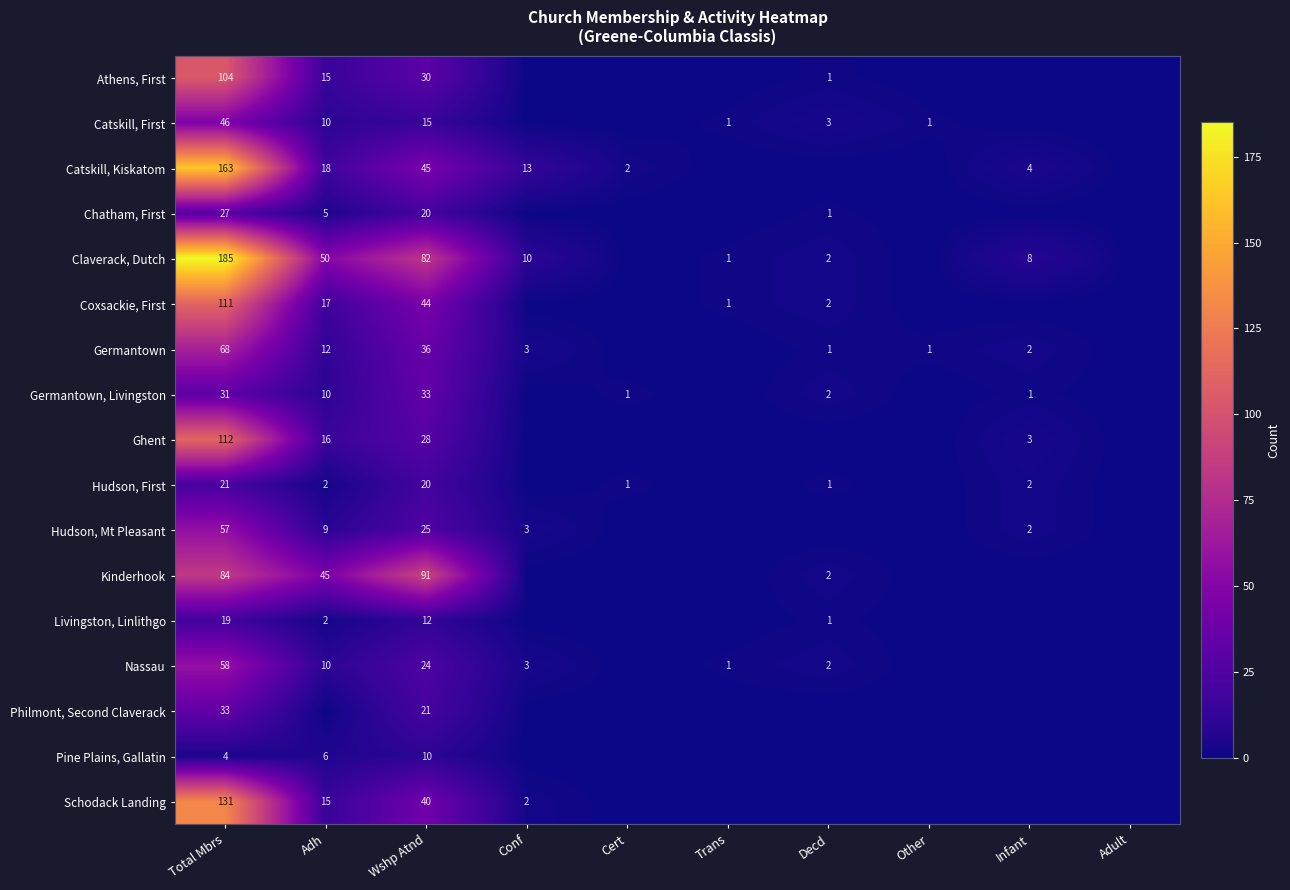

Is the value of Pine Plains, Gallatin at Total Mbrs greater than the value of Claverack, Dutch at Adh?

No